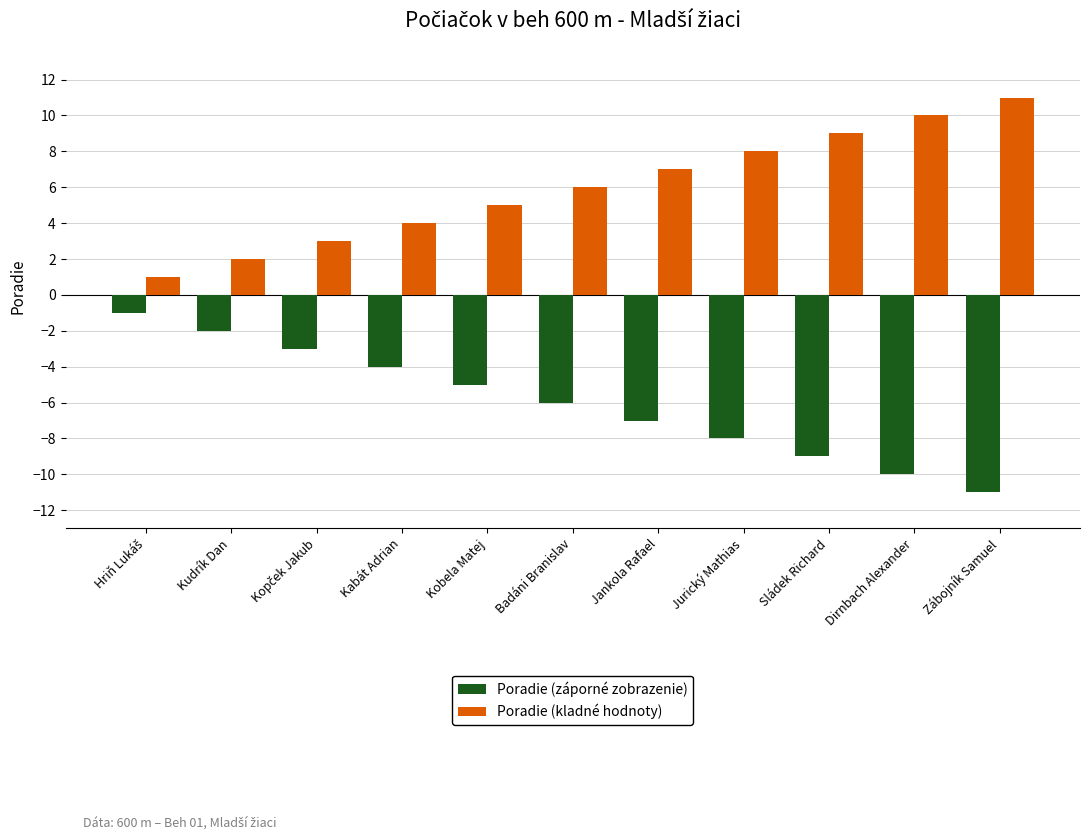

At which label is Poradie (kladné hodnoty) closest to 6?

Badáni Branislav